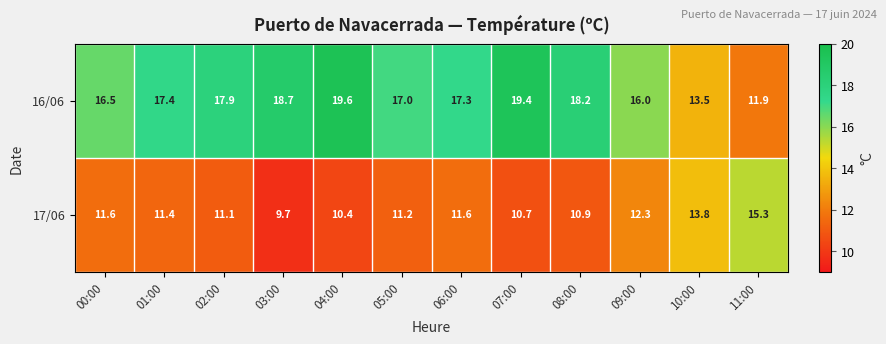

Which series has the largest range (max minus min)?

16/06